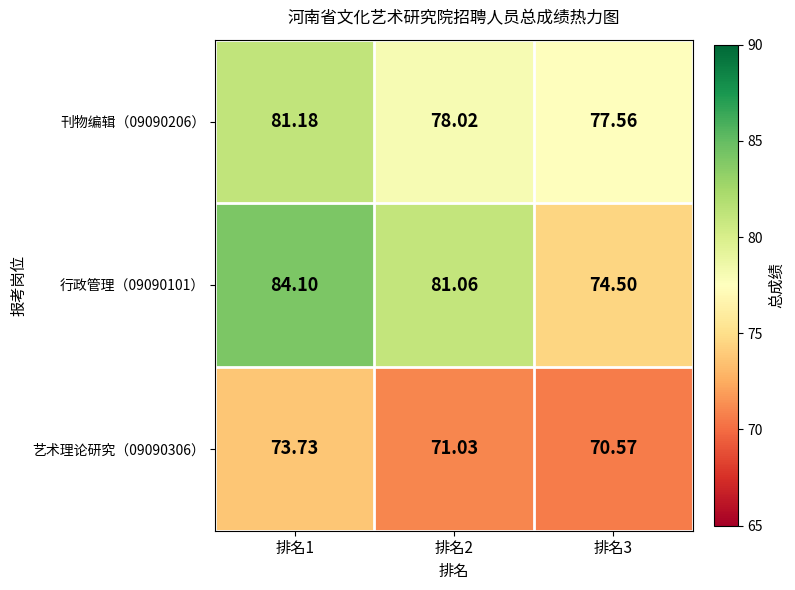

Is the value of 行政管理（09090101） at 排名1 greater than the value of 艺术理论研究（09090306） at 排名3?

Yes